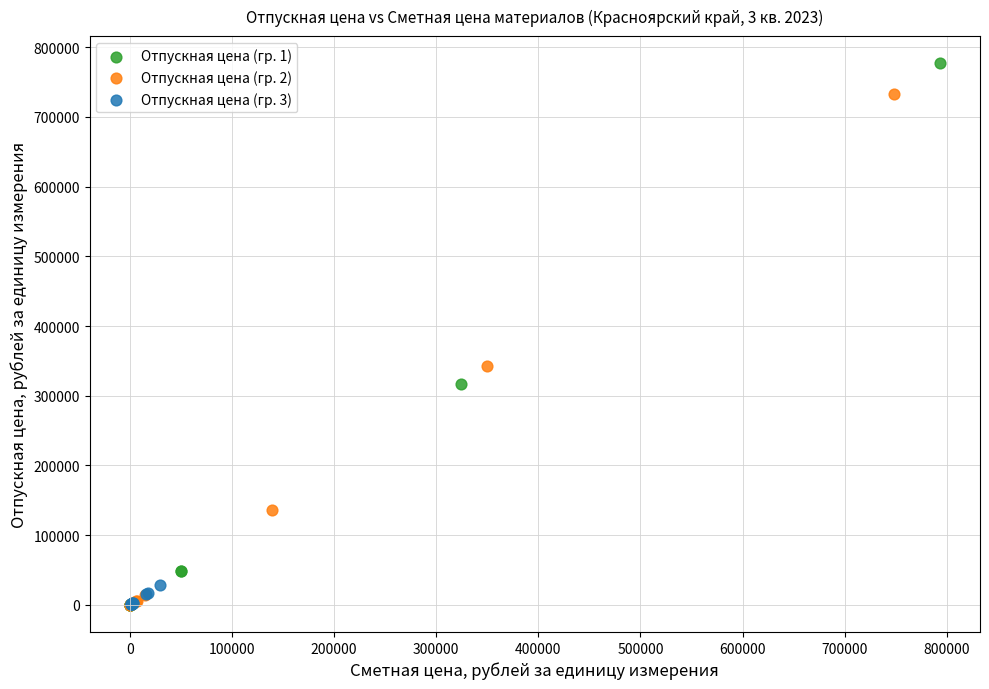

Which series contains the highest Y value?

Отпускная цена (гр. 1)